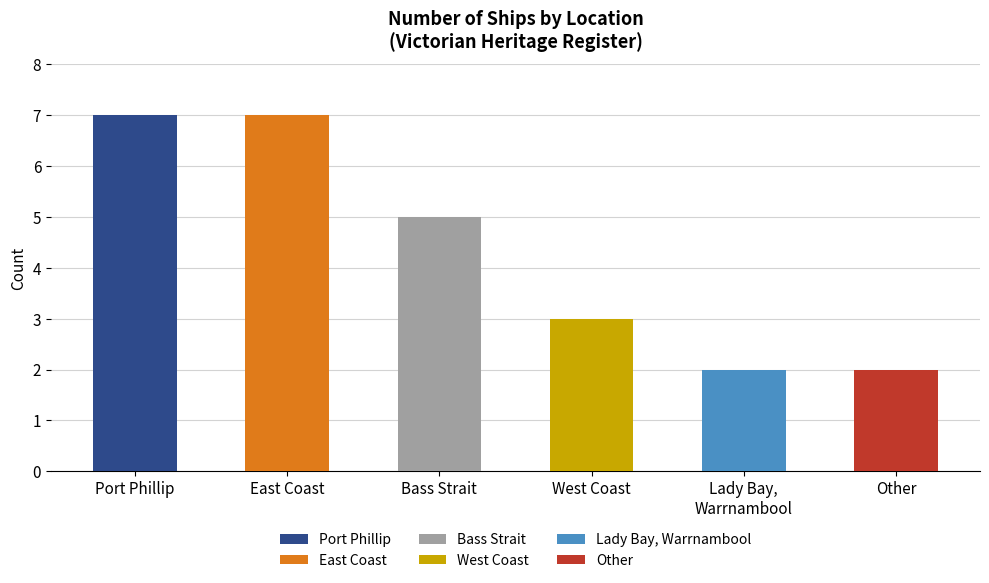

How many values are below 5?

3